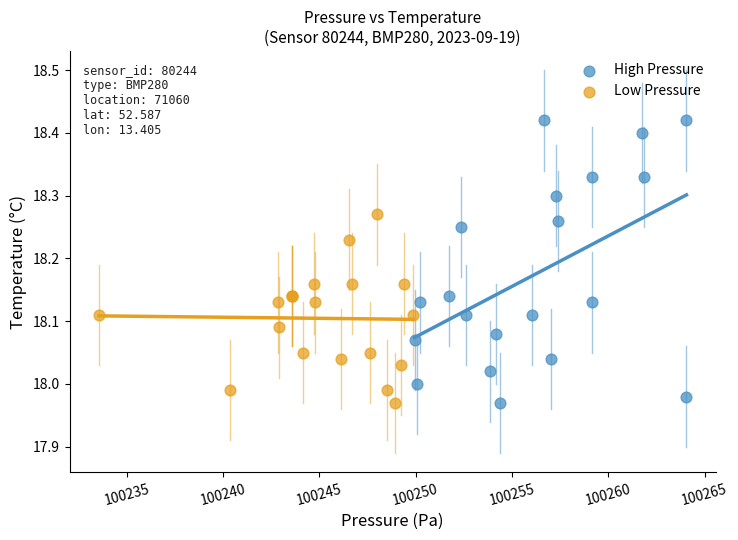

Which series has the largest Y range (max minus min)?

High Pressure